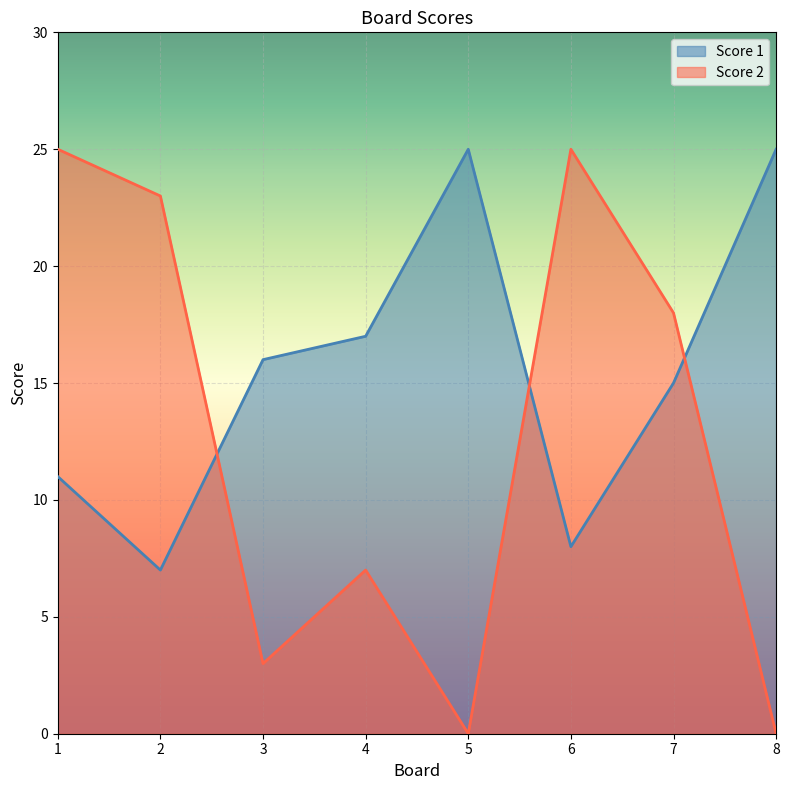

How many distinct data groups are displayed?

2